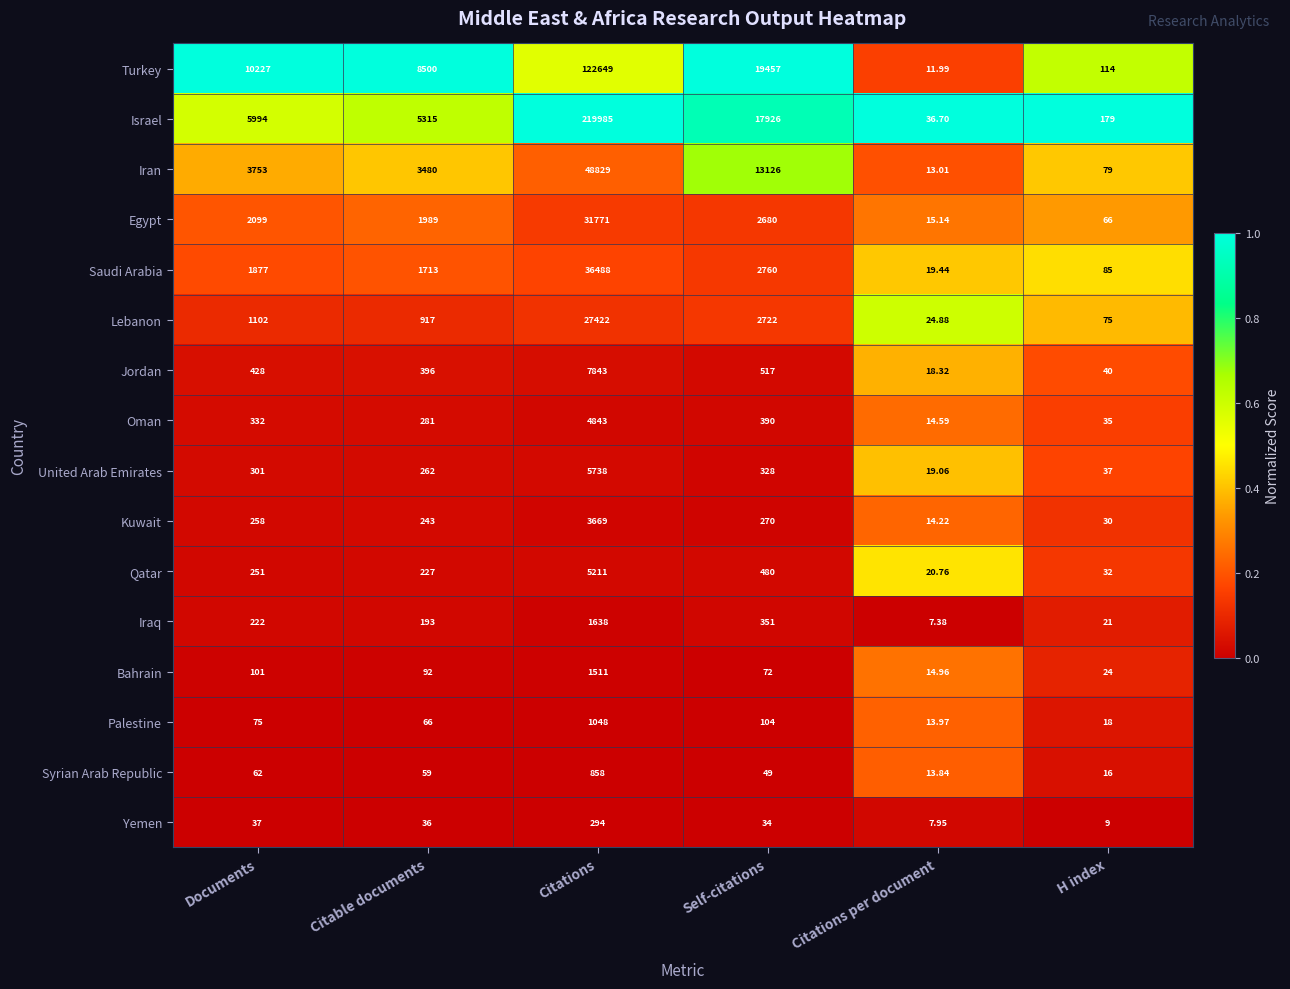

At which category does the chart reach its minimum across all series?

Citations per document